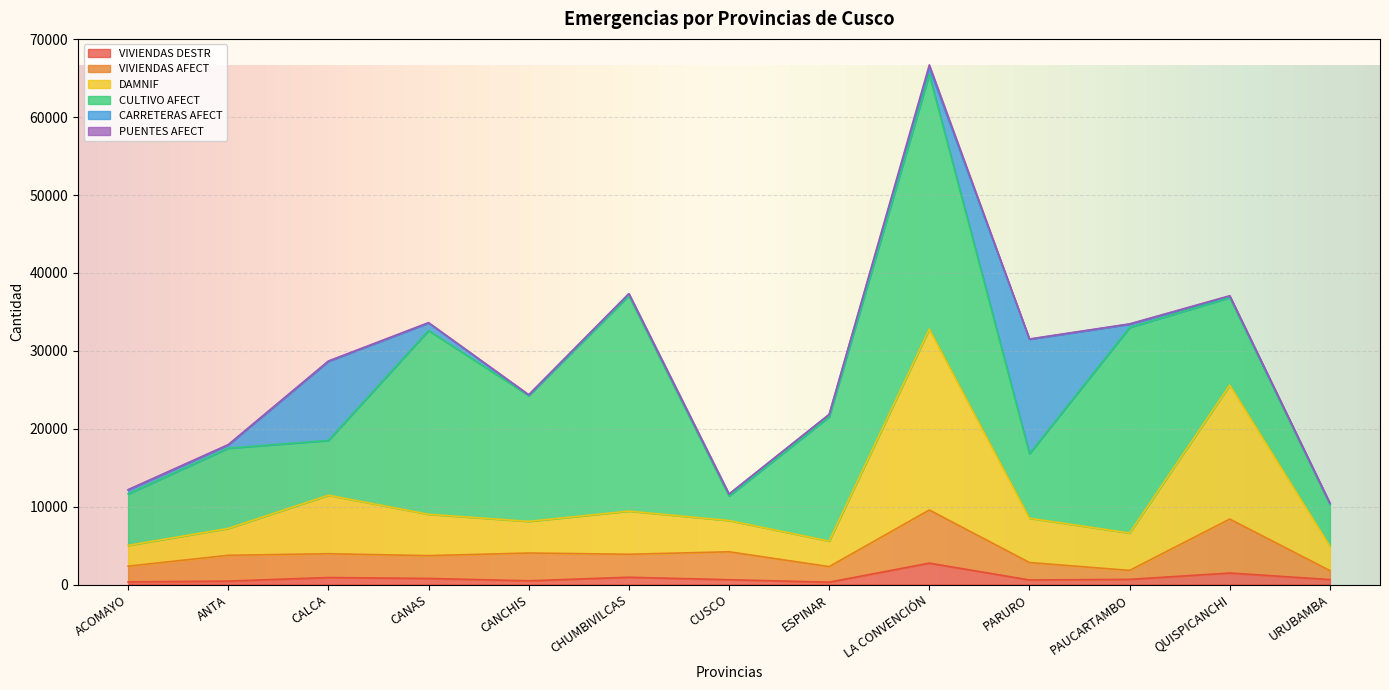

Where does the DAMNIF series first go above 8214?

CALCA